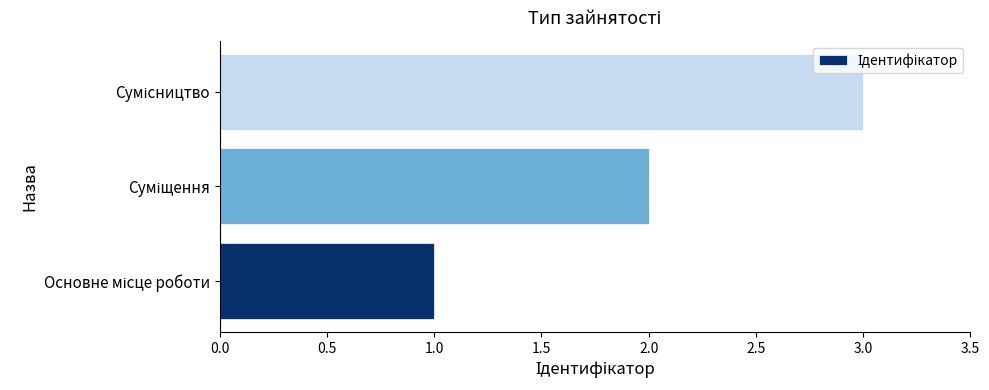

What is the greatest value displayed?

3